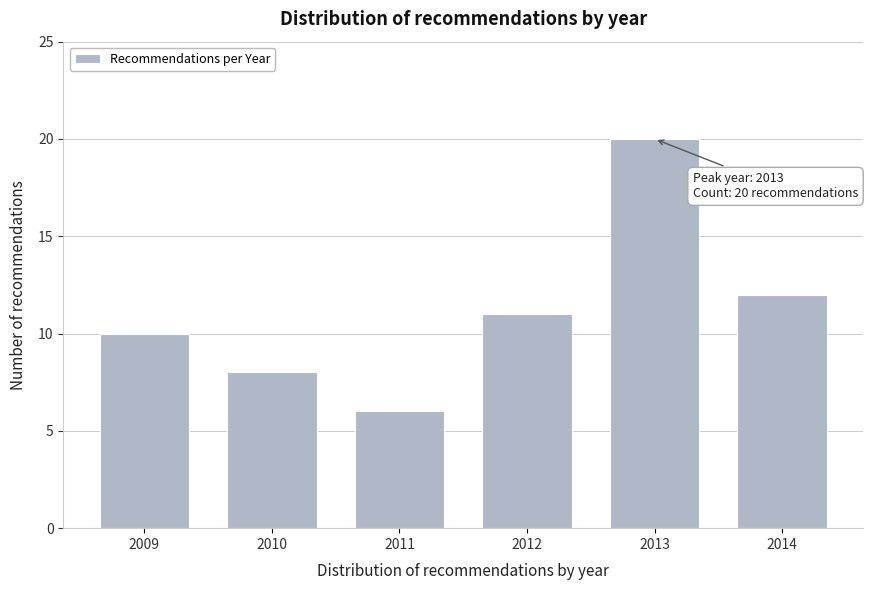

Reading left to right, transcribe all the data shown in this chart.

2009=10	2010=8	2011=6	2012=11	2013=20	2014=12